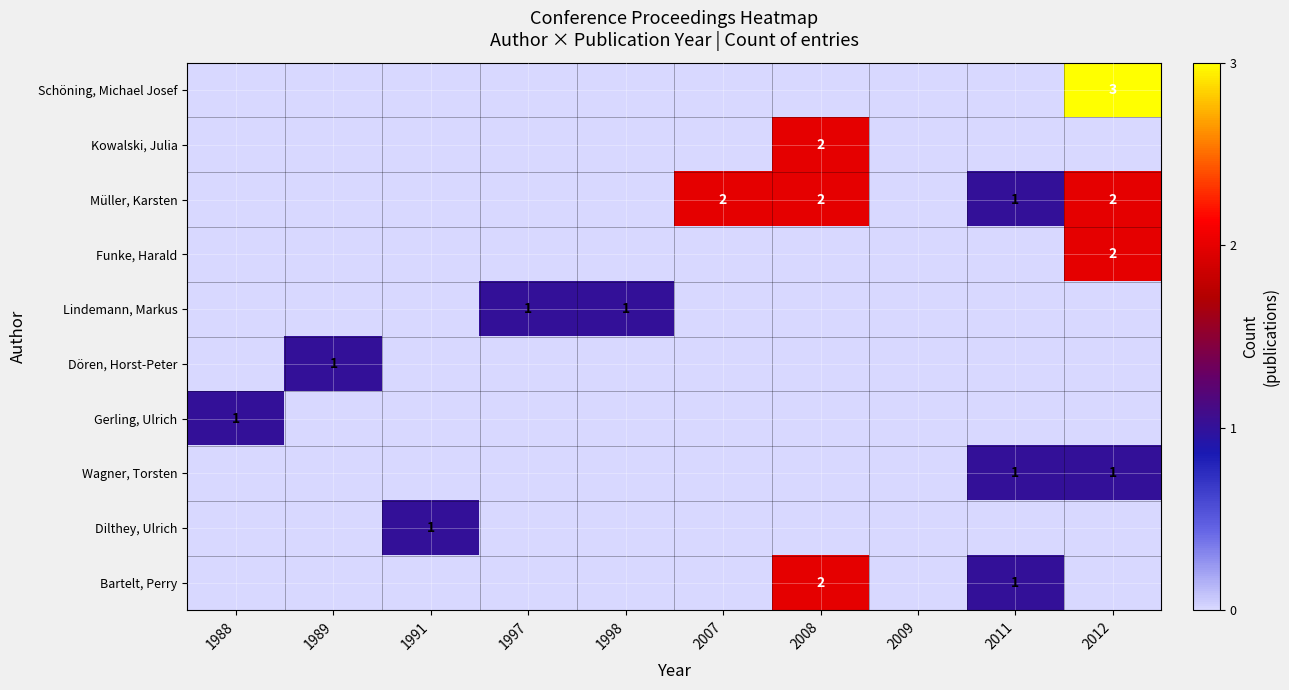

True or false: Bartelt, Perry has a value of 3 at 2008.

False